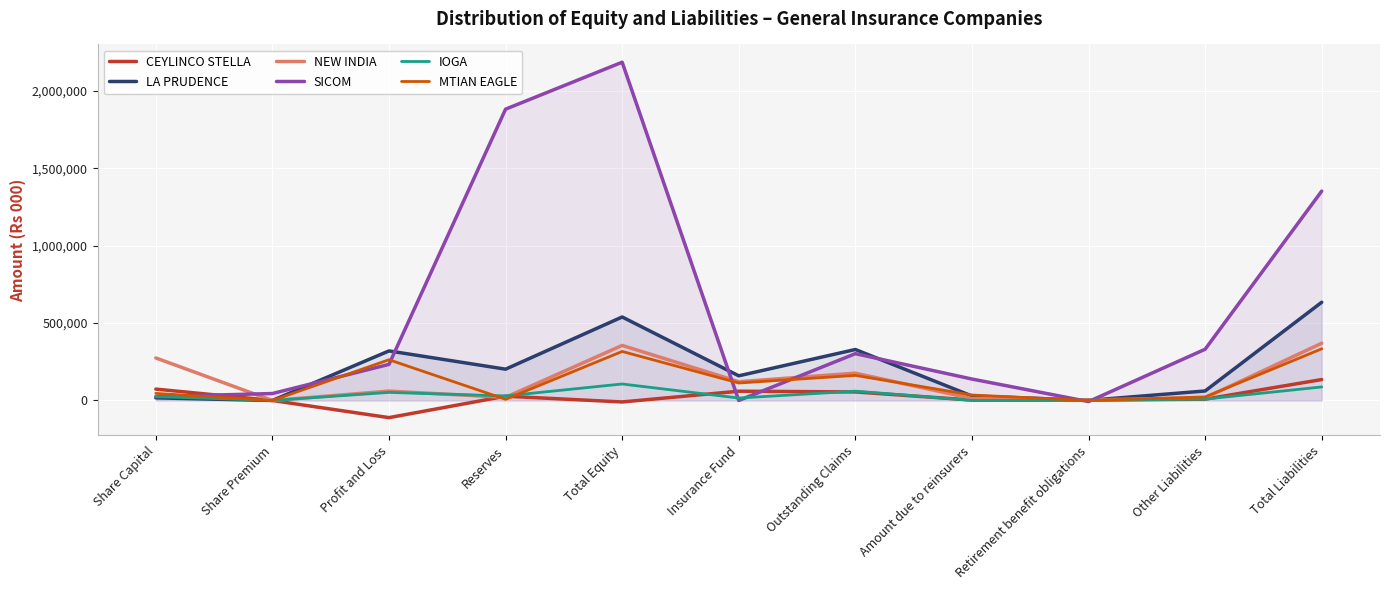

List the labels in order of CEYLINCO STELLA value, largest first.

Total Liabilities, Share Capital, Insurance Fund, Outstanding Claims, Reserves, Other Liabilities, Amount due to reinsurers, Retirement benefit obligations, Share Premium, Total Equity, Profit and Loss